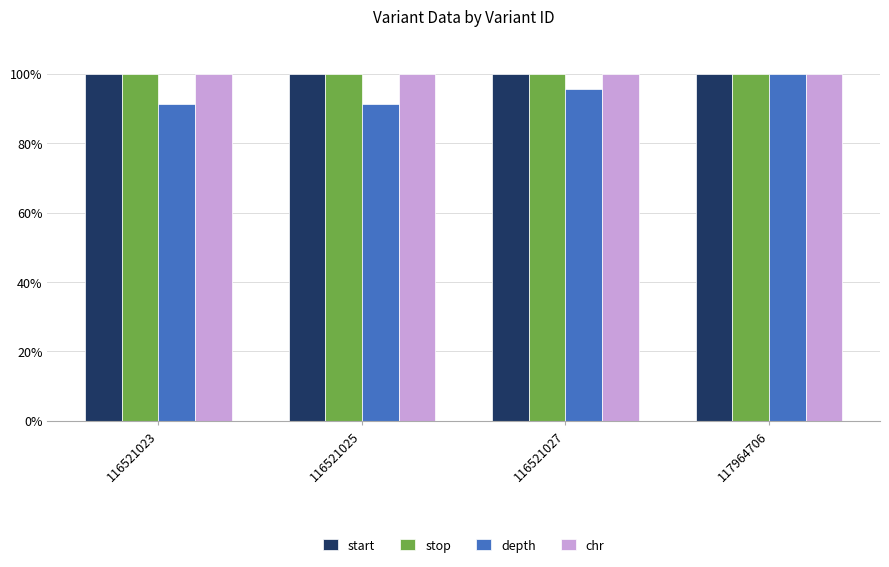

How many categories are shown in the chart?

4